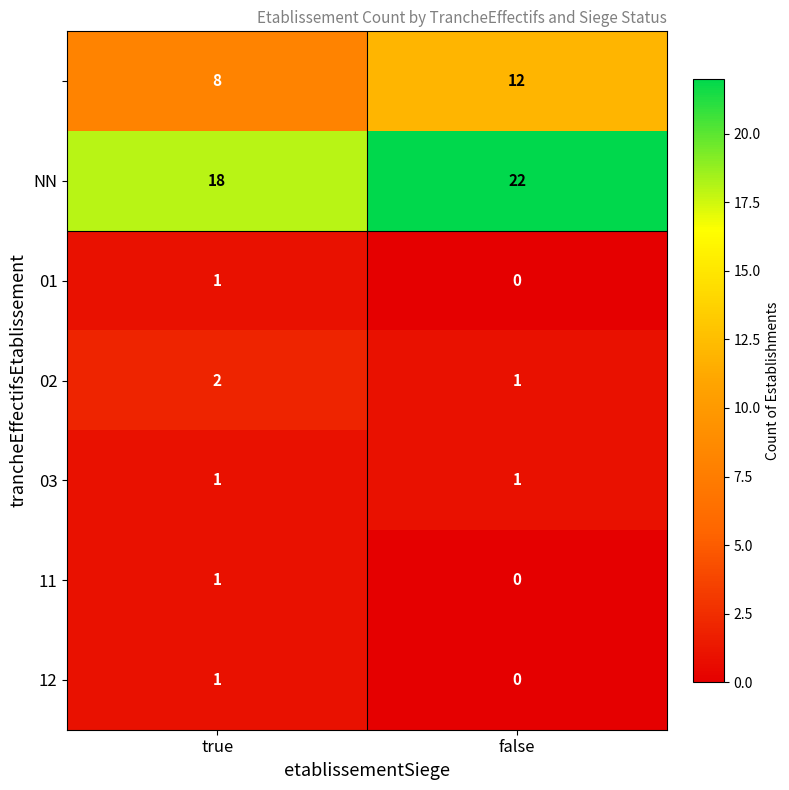

At how many categories does at least one series exceed 9?

2